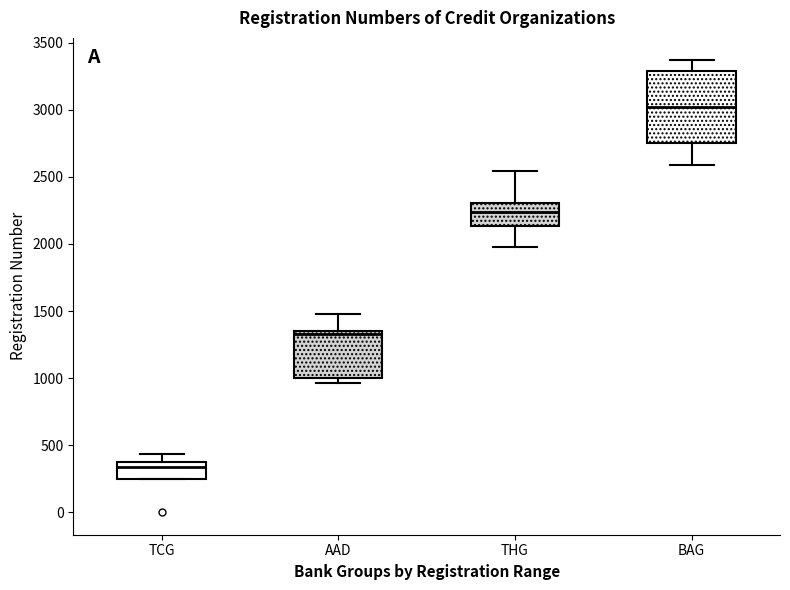

Reading left to right, read every box against the y-axis: the position of its median line, the range the box covers, and the ends of its whiskers. The values are not printed on the chart, so give them approximately, as read against the axis.

TCG: median 350 (just below the box's upper edge), box 250 to 350, whiskers 250 to 450
AAD: median 1350 (just below the box's upper edge), box 1000 to 1350, whiskers 950 to 1500
THG: median 2250, box 2150 to 2300, whiskers 2000 to 2550
BAG: median 3000, box 2750 to 3300, whiskers 2600 to 3350